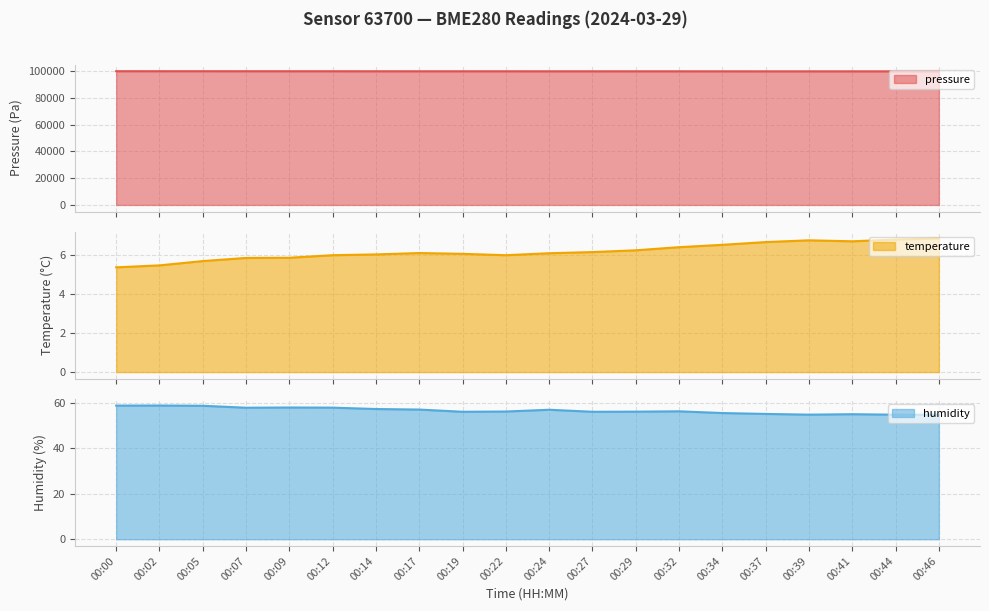

True or false: pressure line and humidity line cross at least once.

False